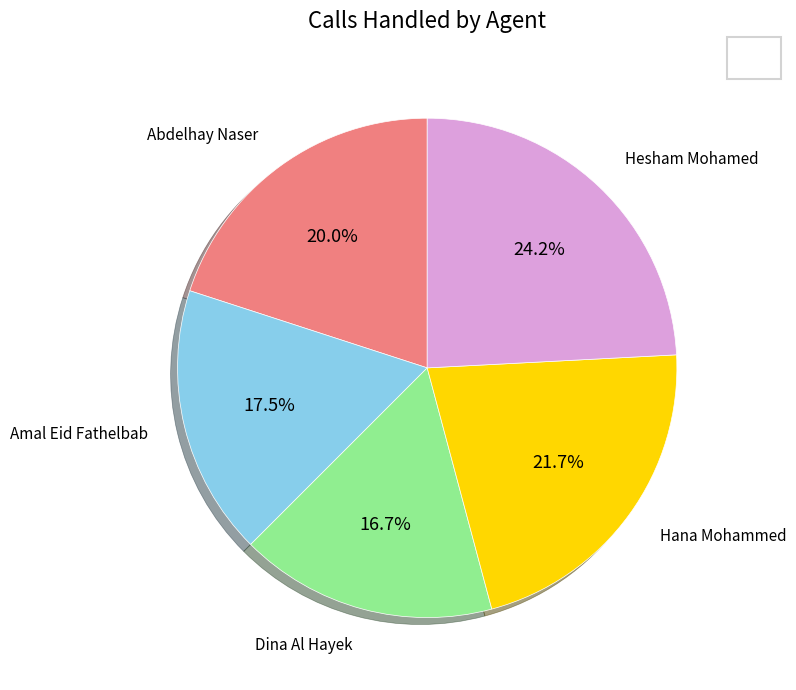

Is there any slice that represents more than half of the pie?

No